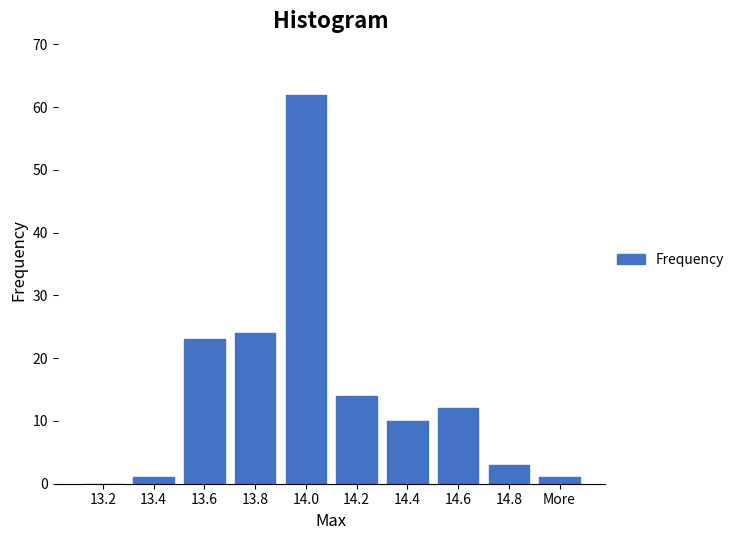

Reading left to right, what are all the values shown in this chart?

13.2=0	13.4=1	13.6=23	13.8=24	14.0=62	14.2=14	14.4=10	14.6=12	14.8=3	More=1